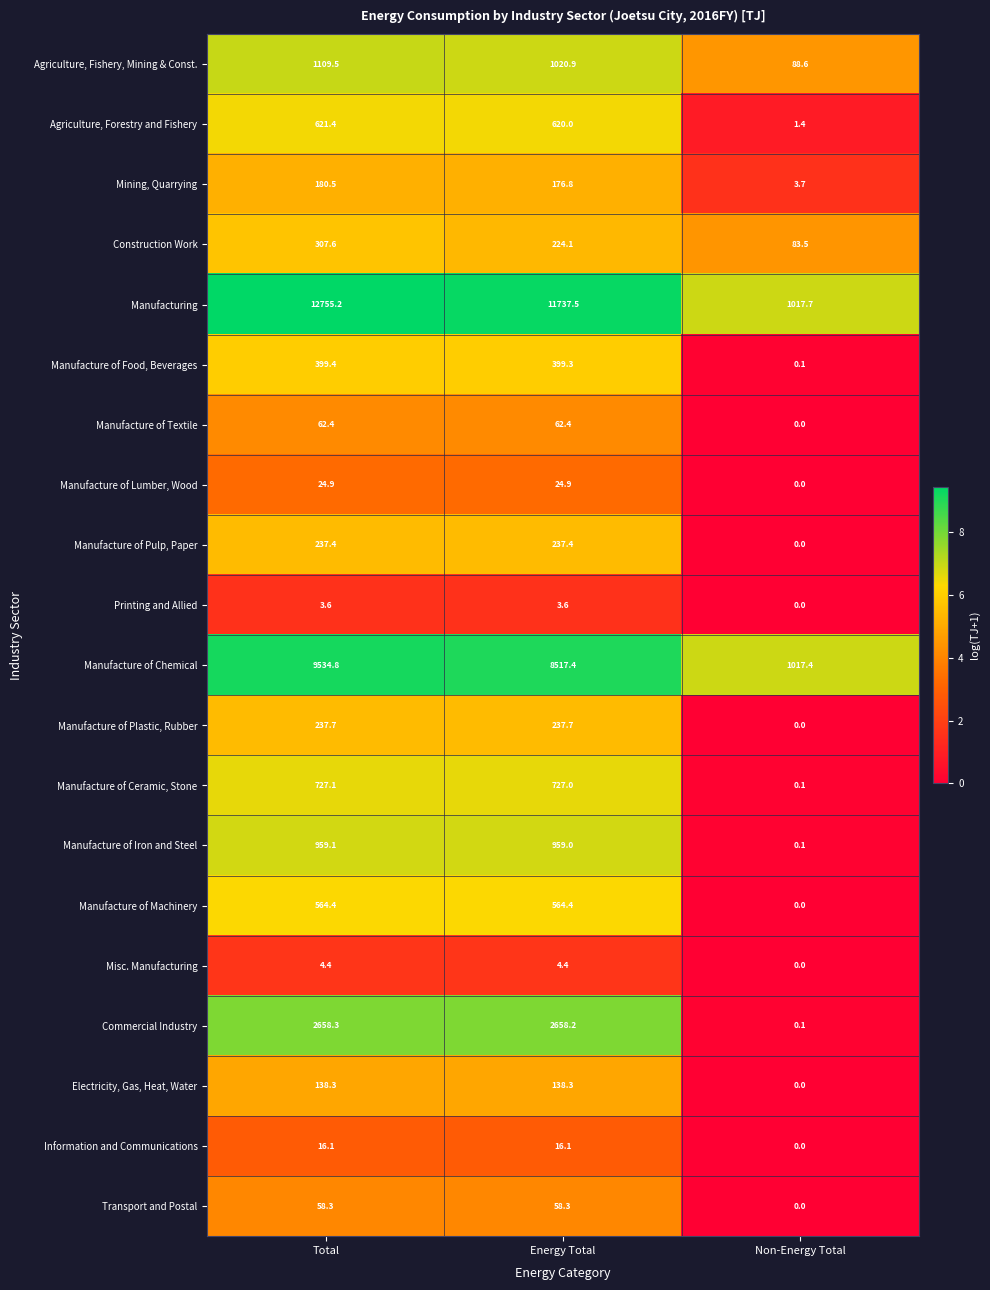

List the labels in order of Agriculture, Fishery, Mining & Const. value, smallest first.

Non-Energy Total, Energy Total, Total